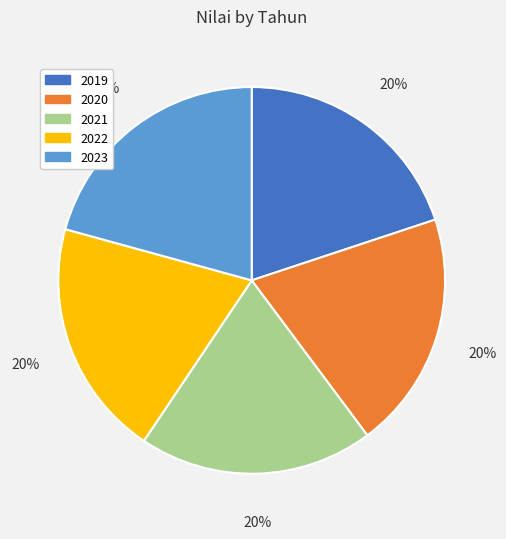

Approximately how many times larger is the value at 2022 compared to 2023?

1.0